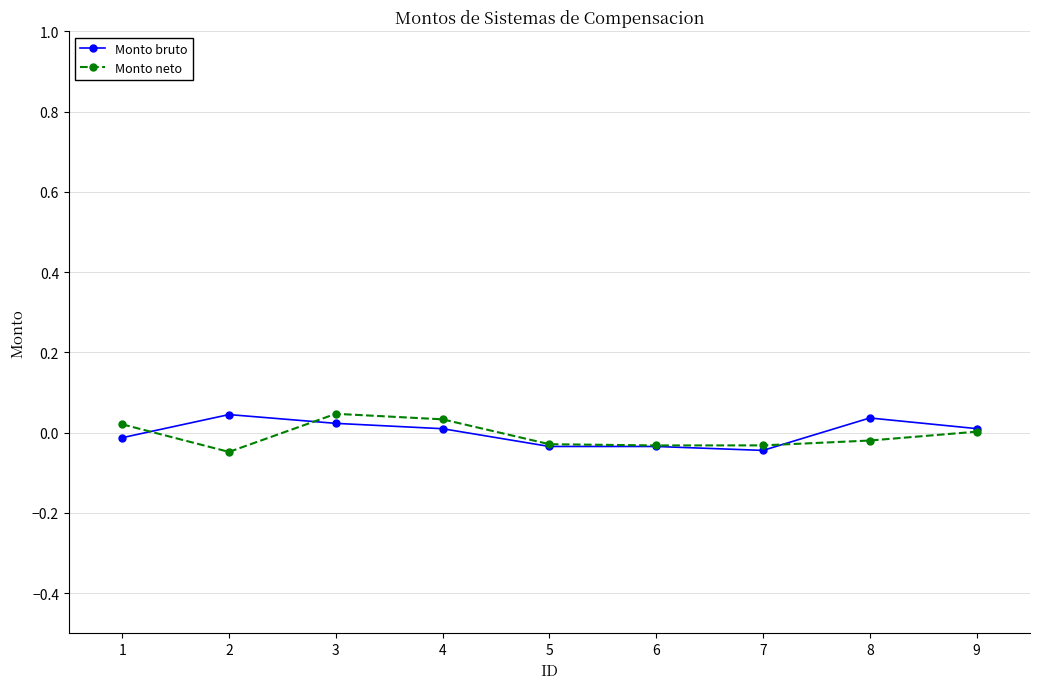

The value of Monto neto at 7 is -0.0. True or false?

True